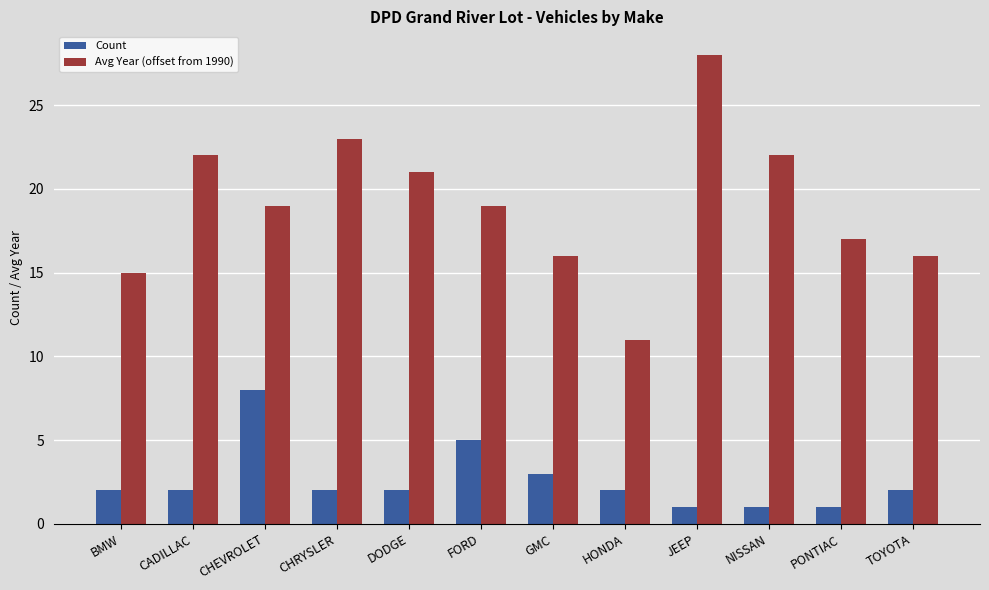

Reading left to right, what are all the values shown in this chart?

Count: 2	2	8	2	2	5	3	2	1	1	1	2
Avg Year (offset from 1990): 15	22	19	23	21	19	16	11	28	22	17	16